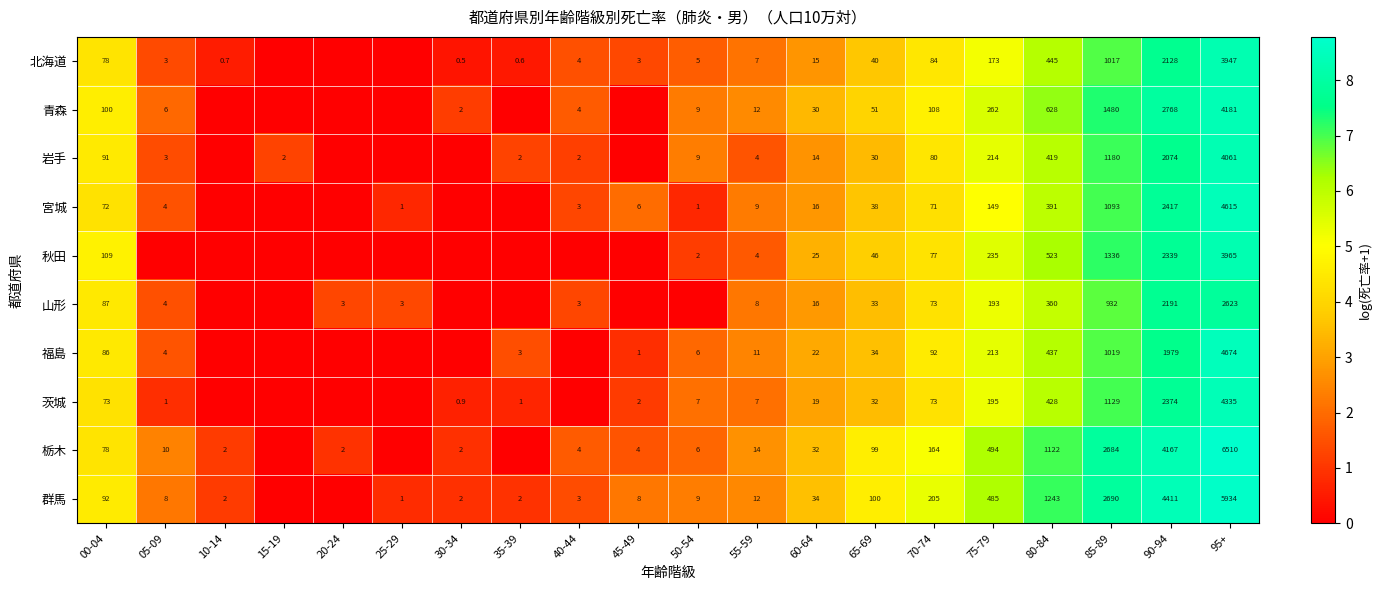

What is the spread (max minus min) of values at 00-04?

37.0